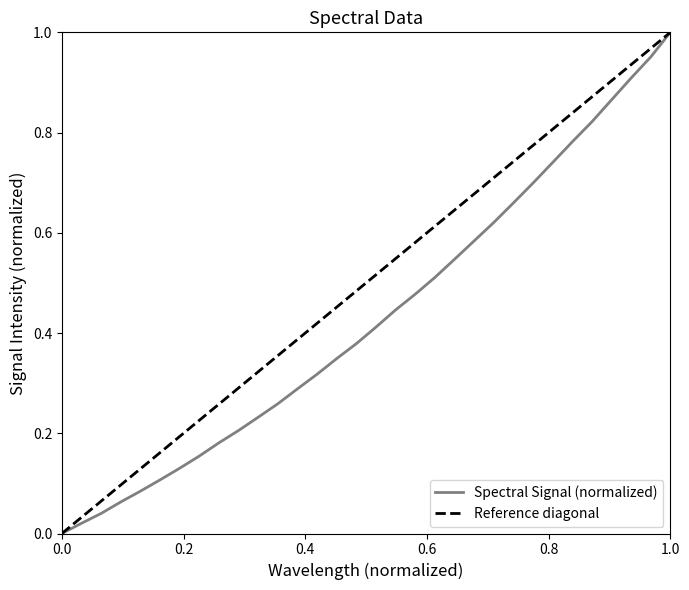

What is the greatest value displayed?

1.0